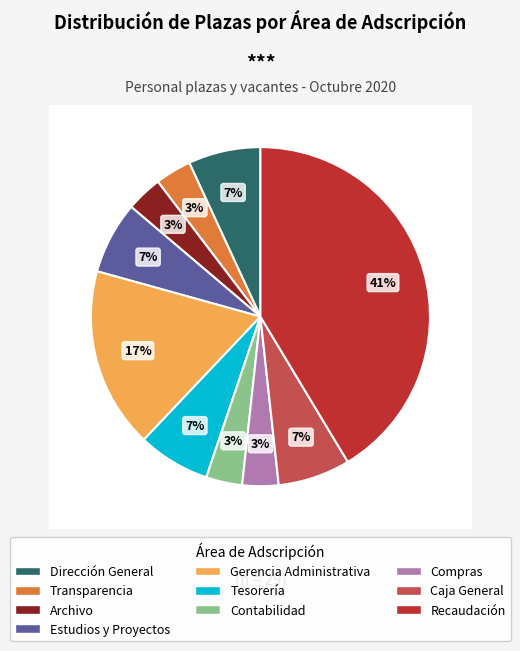

Does any single category account for the majority?

No